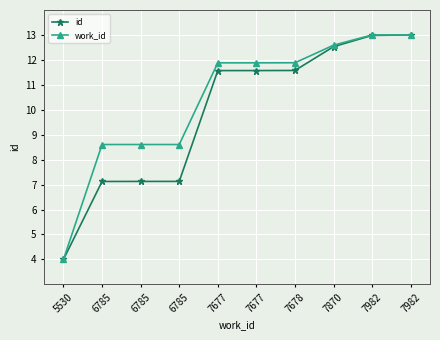

What are all the series names shown in the legend?

id, work_id